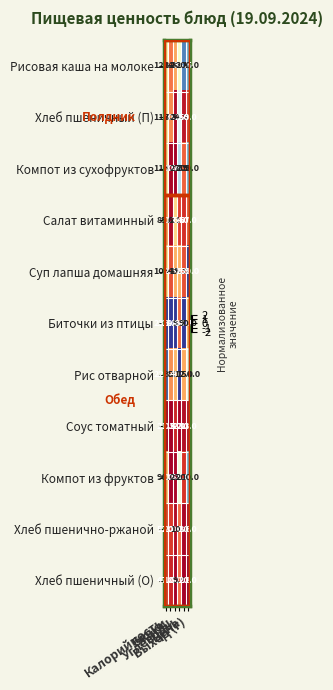

How many values in the Хлеб пшеничный (О) series exceed 9?

3